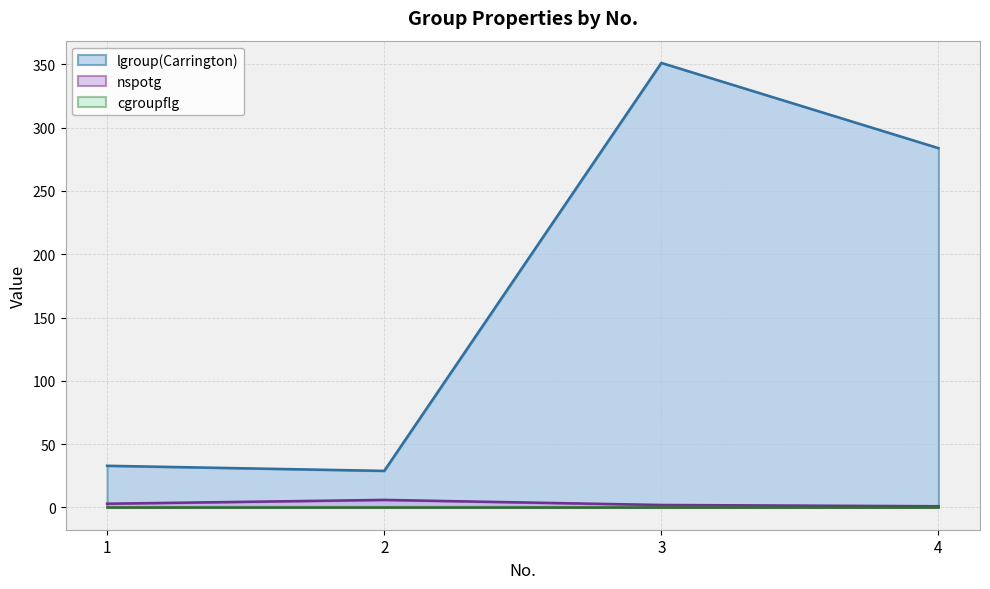

What is the average value of the lgroup(Carrington) series?

174.2